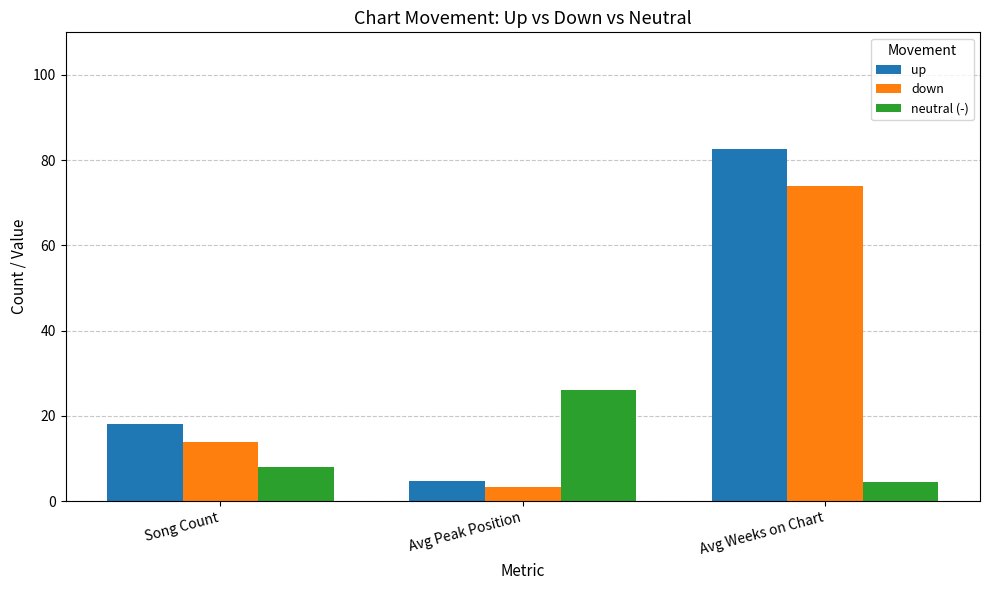

What is the approximate value of neutral (-) at Avg Peak Position?

26.1